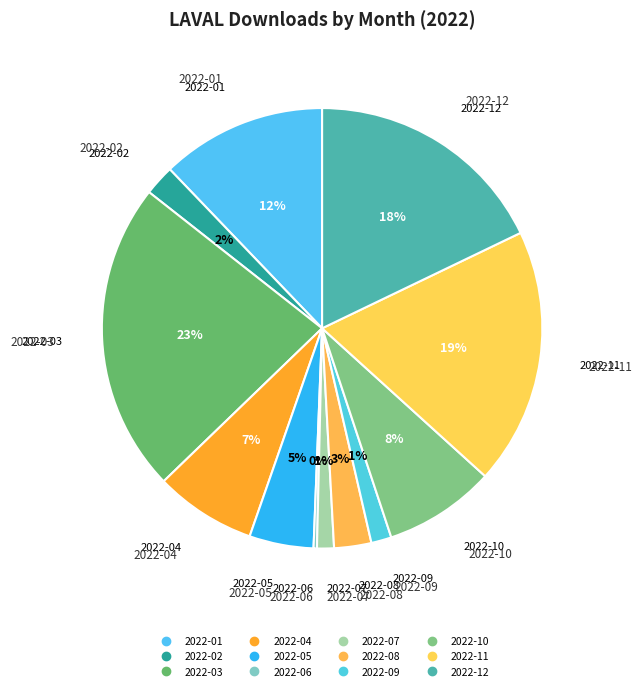

Do 2022-09 and 2022-03 together represent more than half of the pie?

No